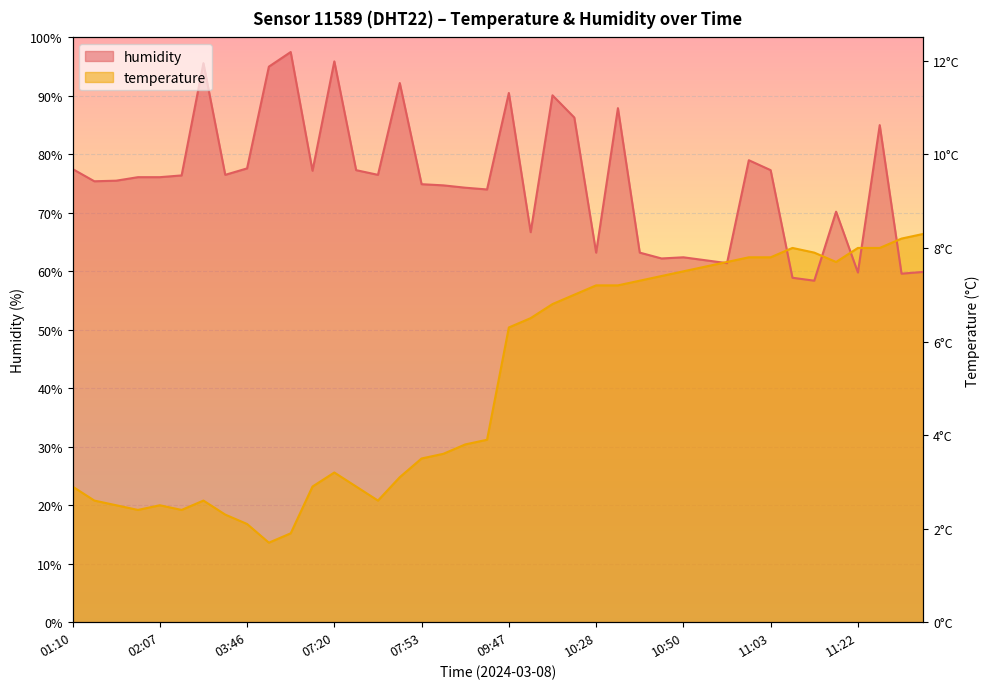

What is the label of the 33rd point from the left?

11:03